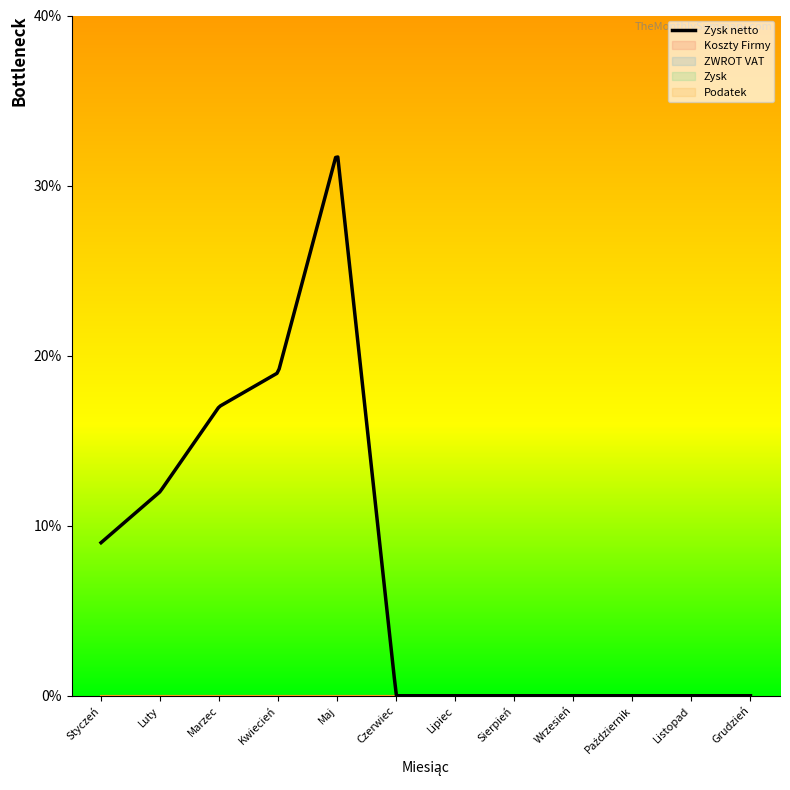

The value of Zysk at Listopad is 0.0. True or false?

True